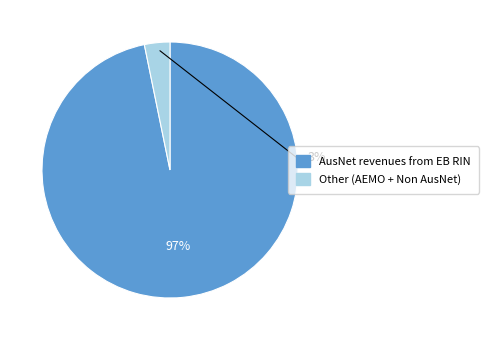

Is it true that AEMO opex is 12% of the pie?

False